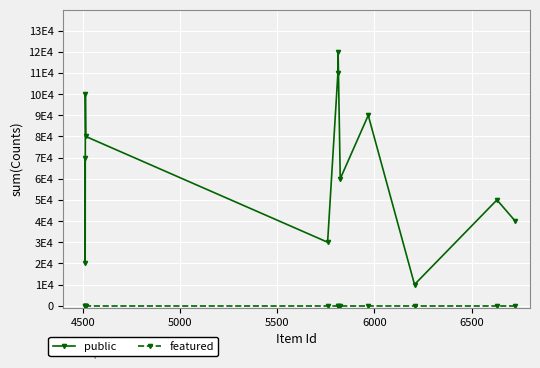

True or false: public and featured cross at least once.

False